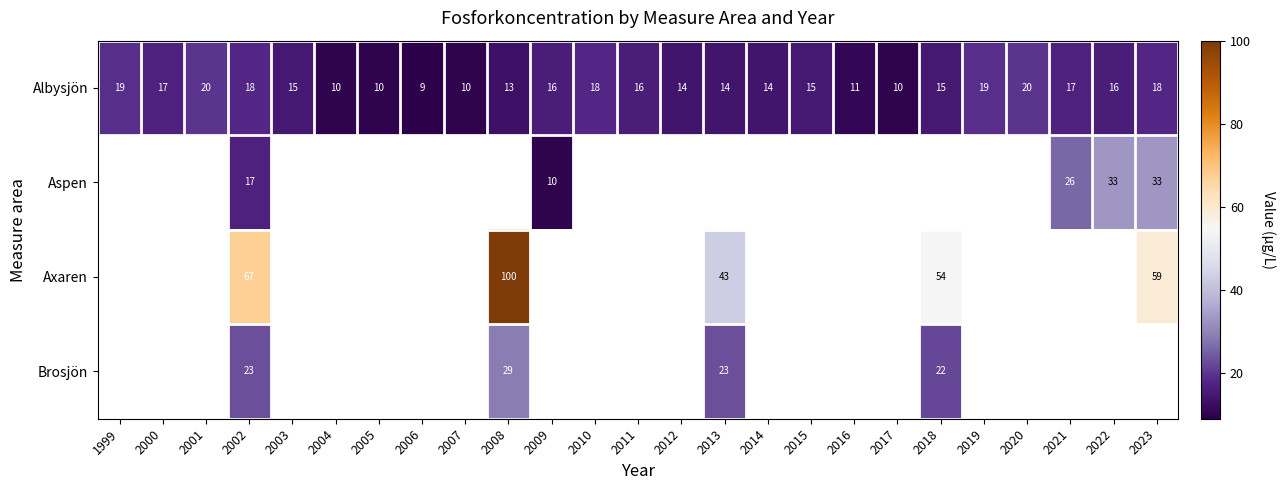

What is the greatest value displayed?

100.0